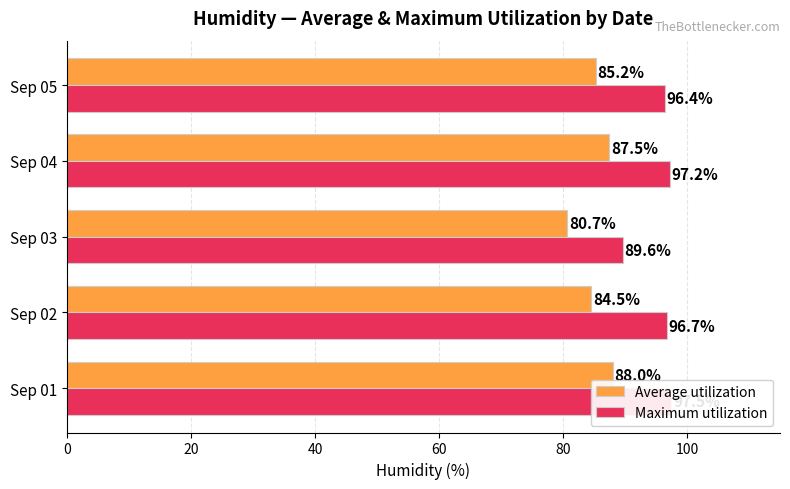

What is the minimum value shown in the chart?

80.7